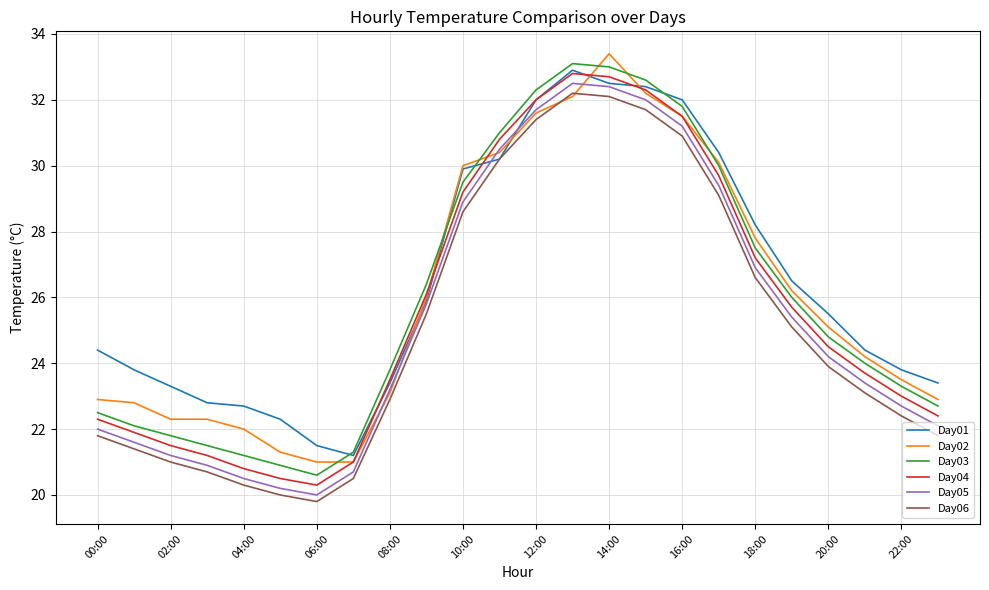

True or false: Day03 and Day05 cross at least once.

False